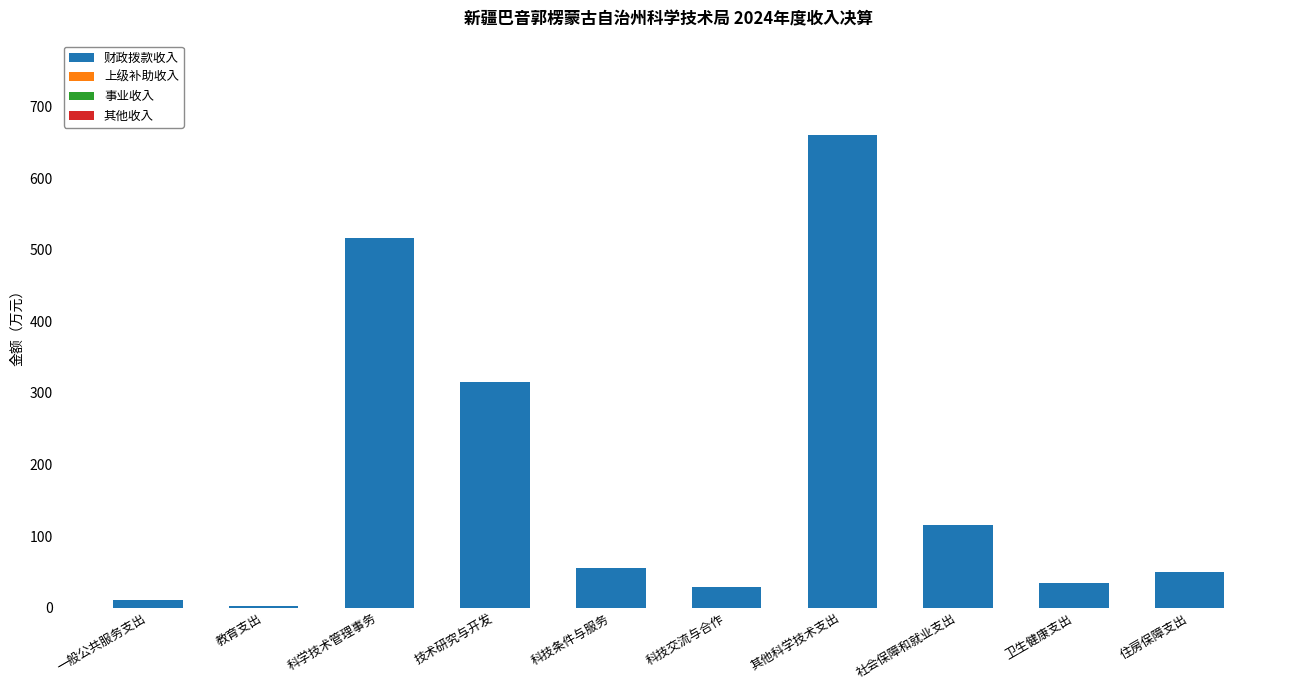

At which label is the value closest to 331?

技术研究与开发